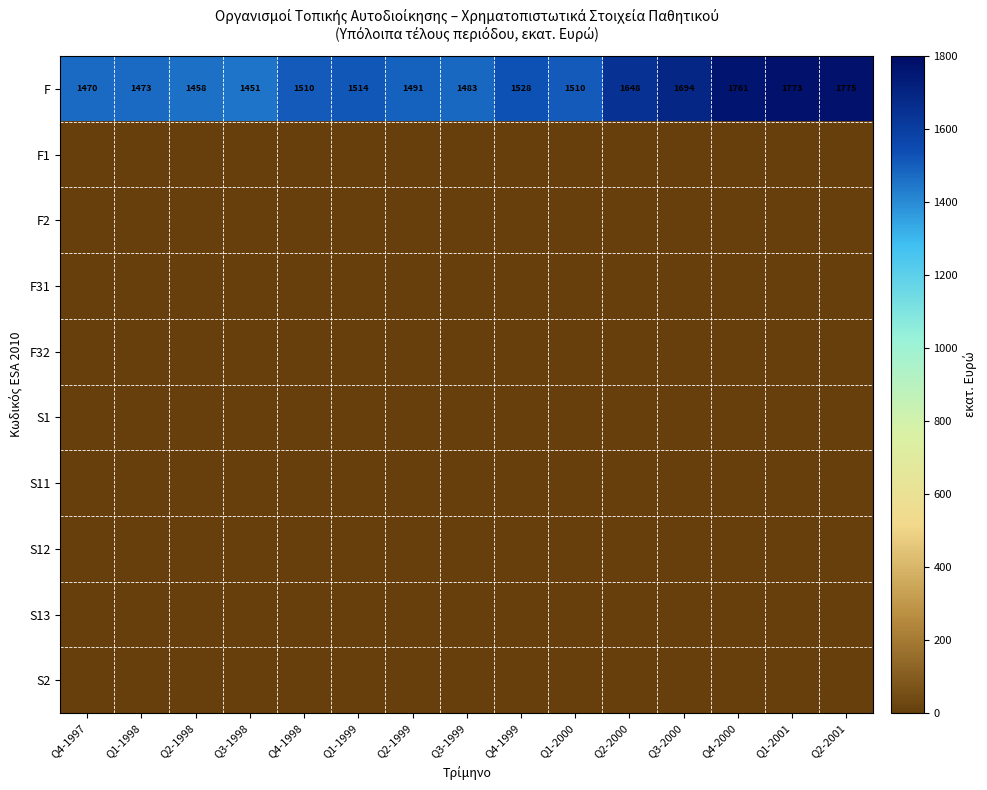

What is the difference between the F values at Q1-1998 and Q4-1999?

55